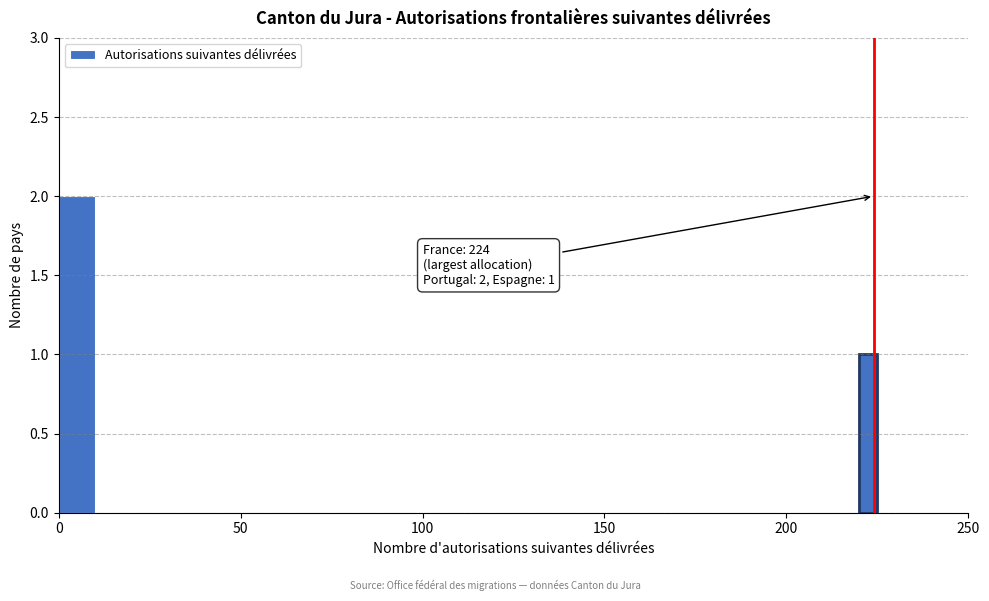

Read against the x-axis, roughly where is the centre of the tallest bar?

5